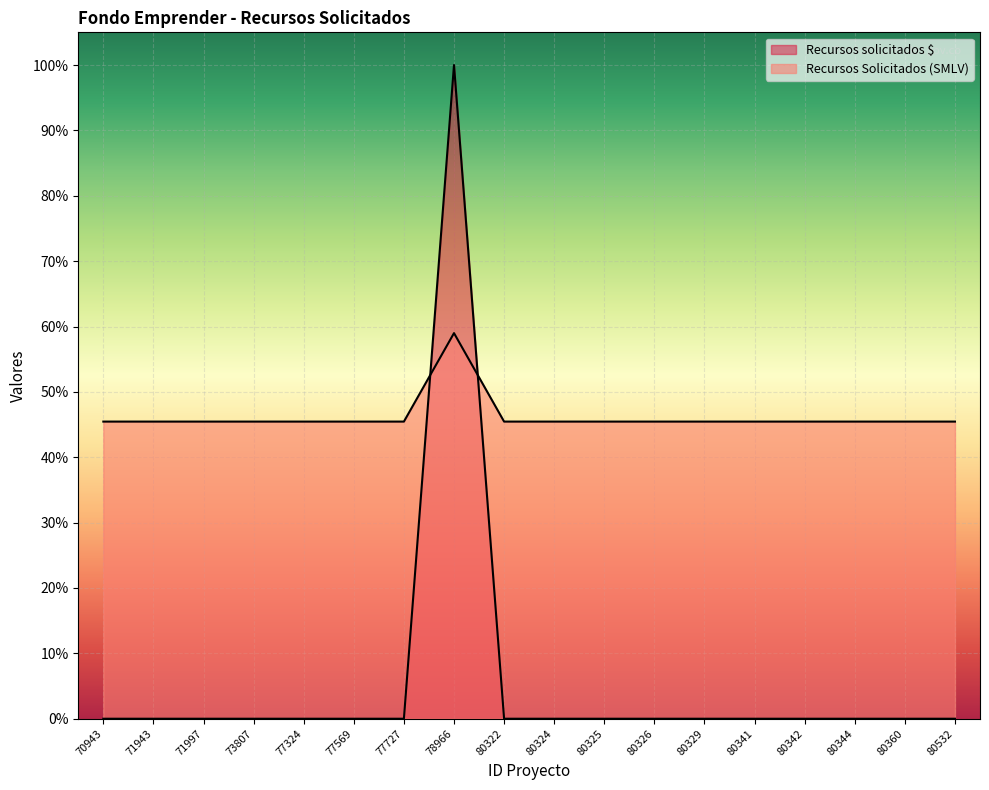

What is the minimum value for Recursos solicitados $?

45.5